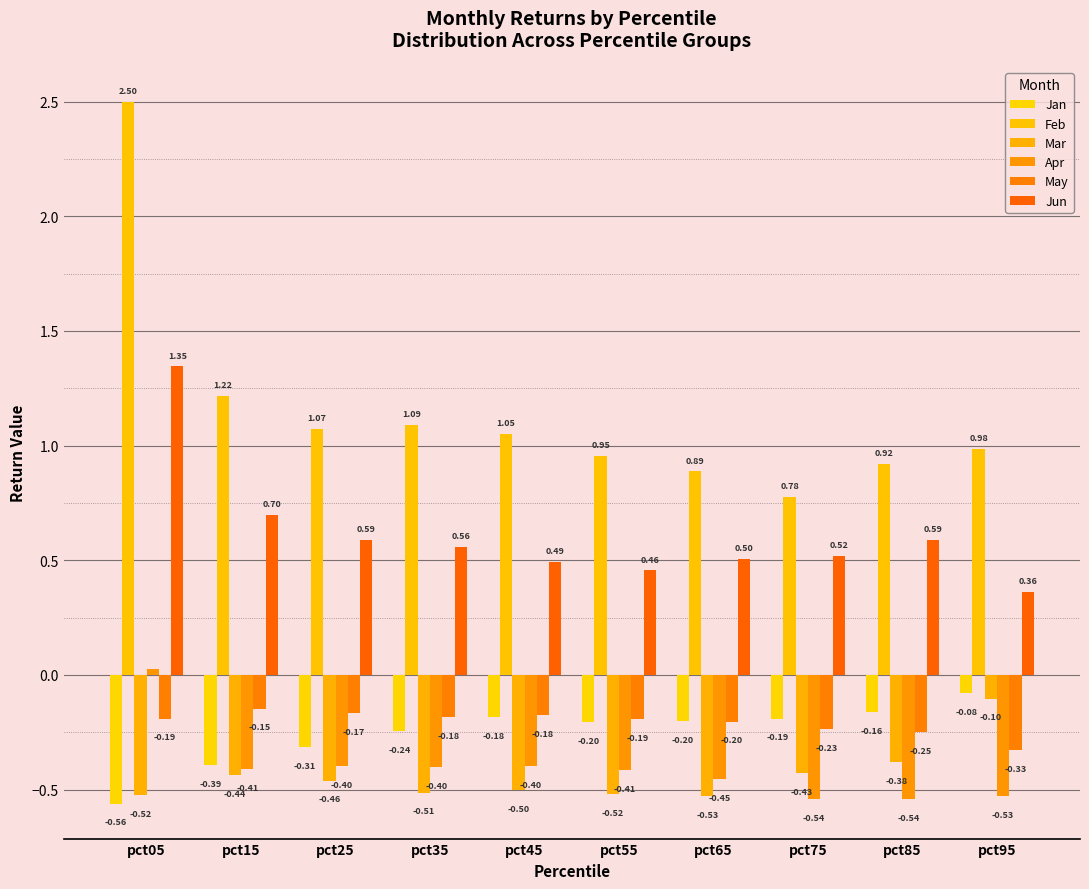

What is the average value of the Feb series?

1.1